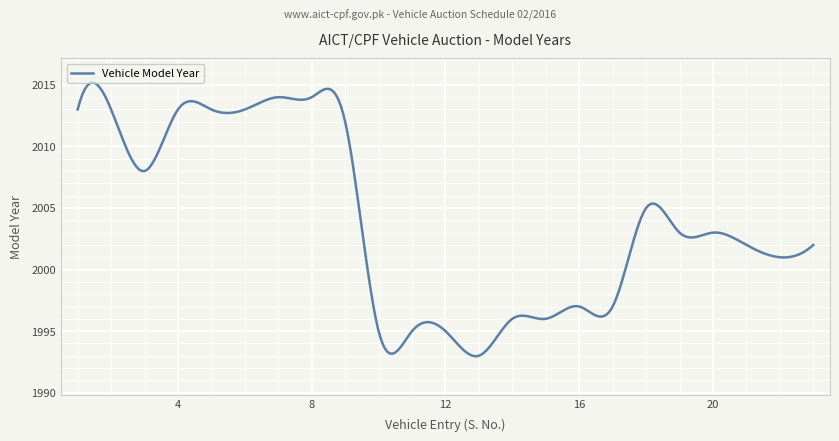

What is the difference between the maximum and minimum values?

22.2